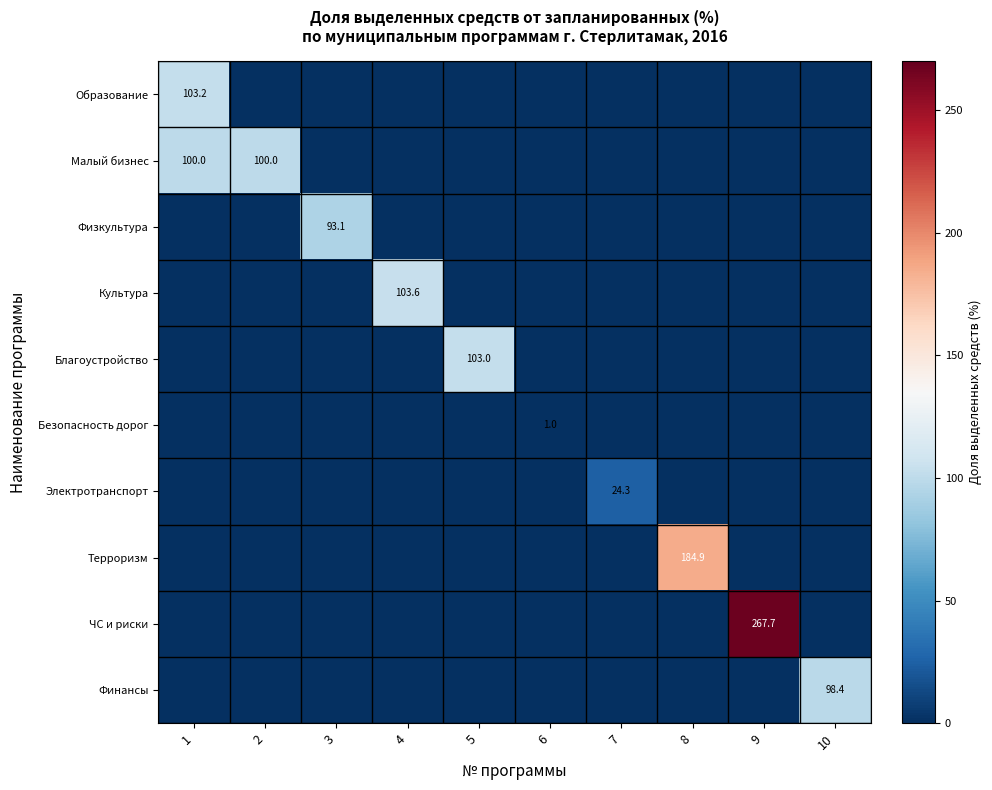

What is the highest value of the Благоустройство series?

103.0